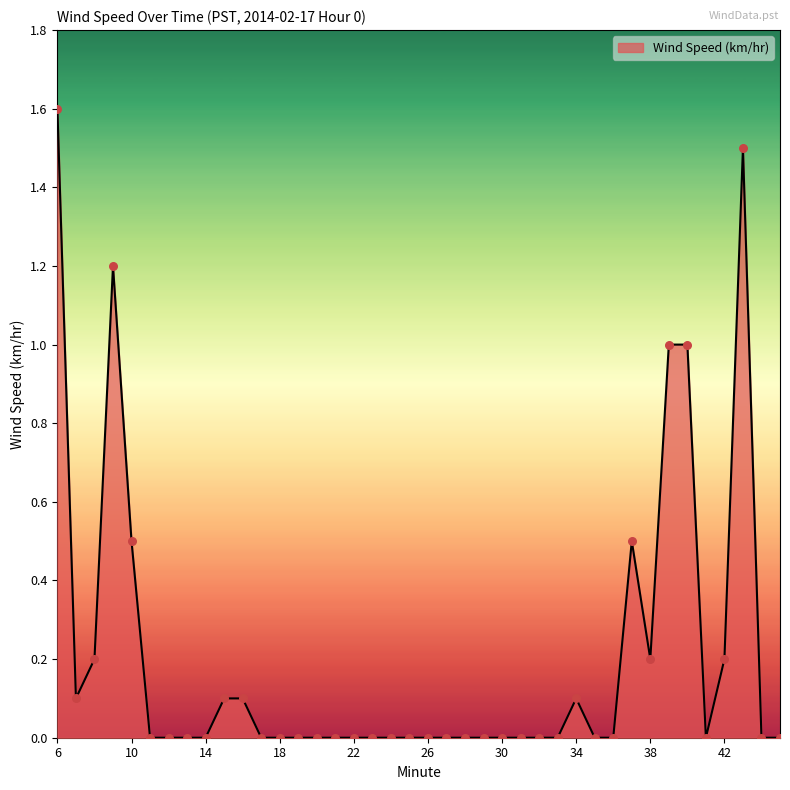

What is the difference between the maximum and minimum values?

1.6